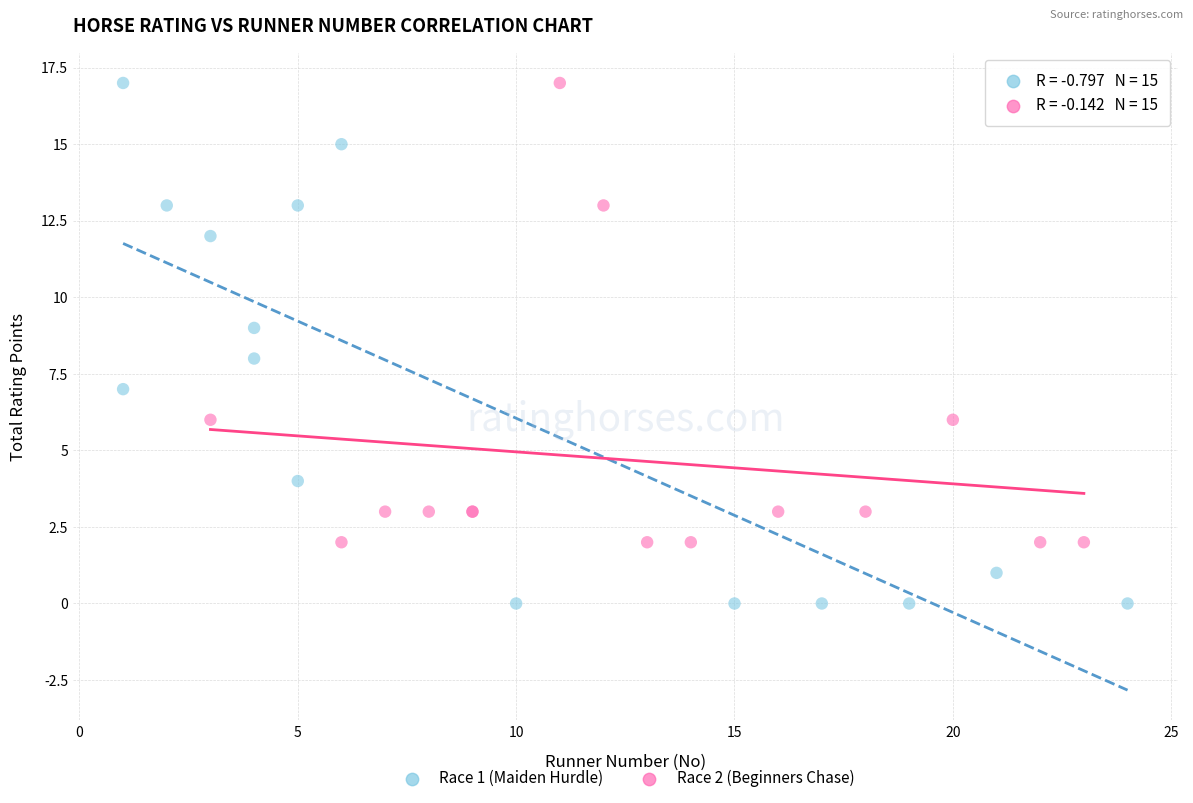

Which series contains the lowest Y value?

Race 1 (Maiden Hurdle)